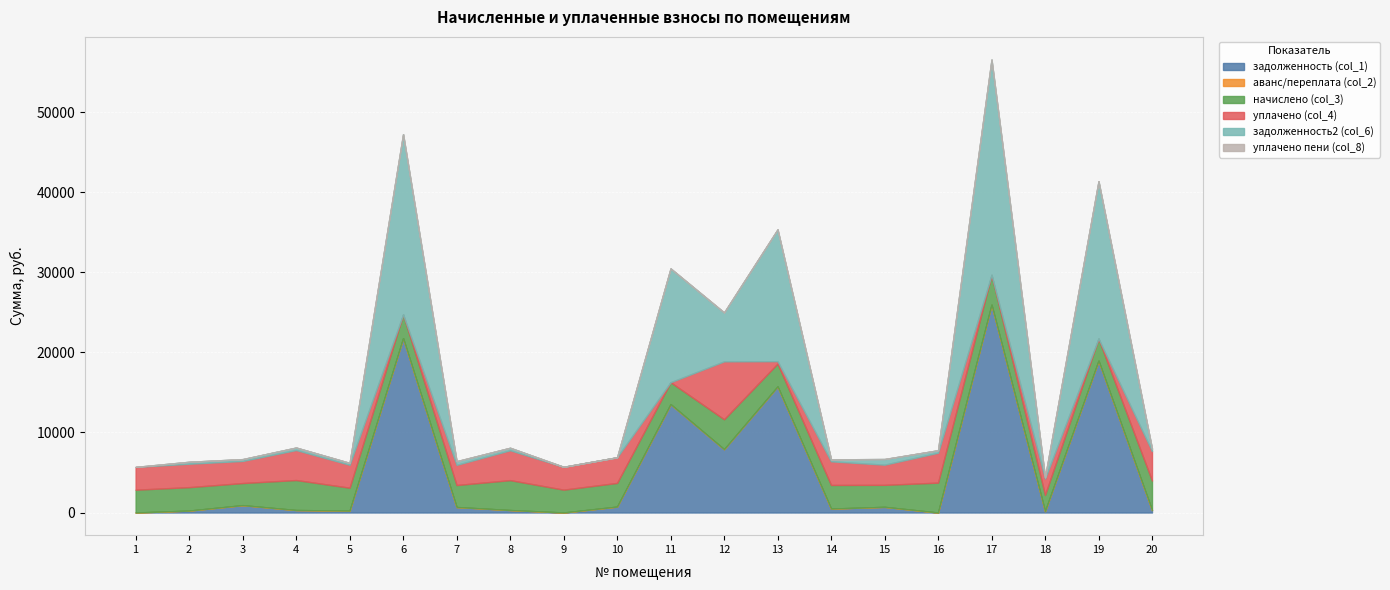

Which has a higher value, 11 or 2?

11